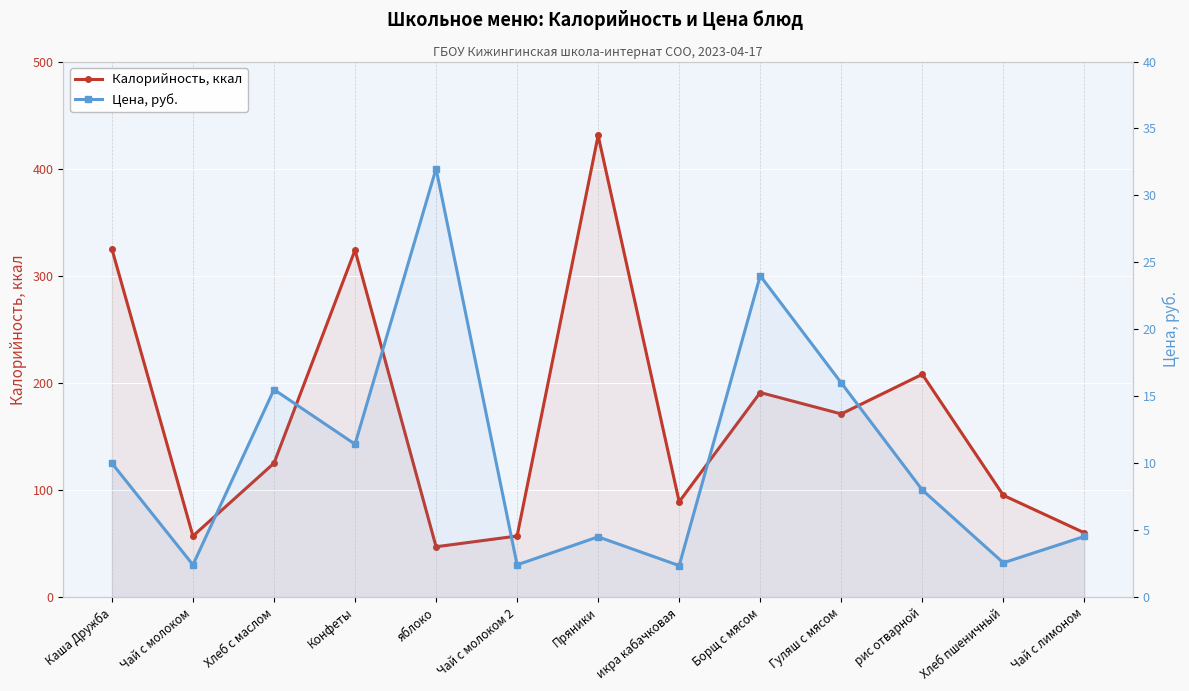

Is the value of Калорийность, ккал at Чай с молоком greater than the value of Цена, руб. at Конфеты?

Yes